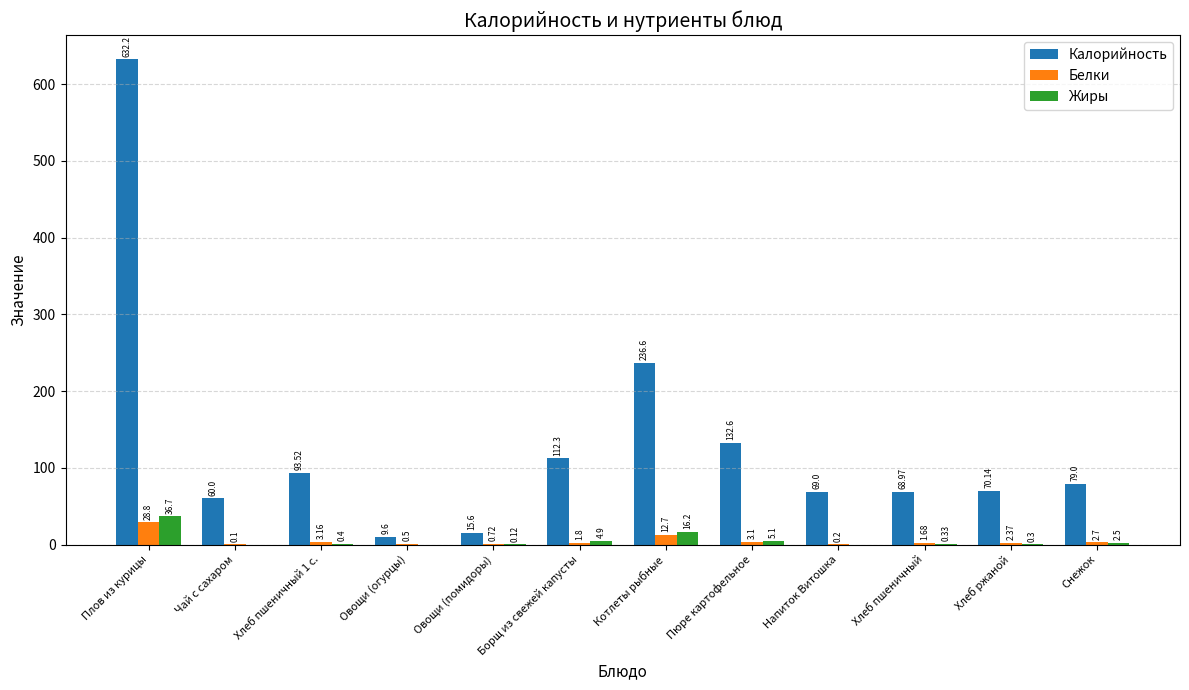

What is the total value across all series at Пюре картофельное?

140.8